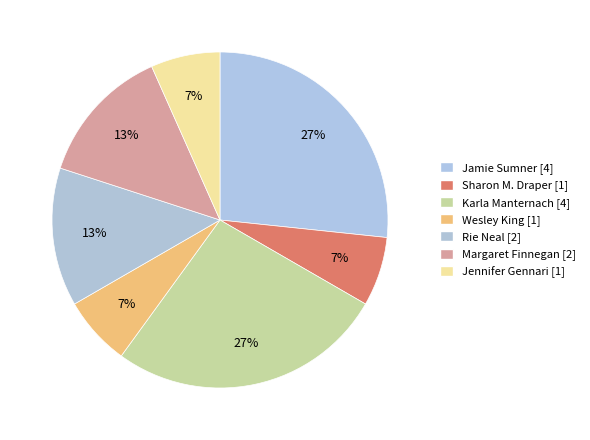

How many slices are in this pie chart?

7